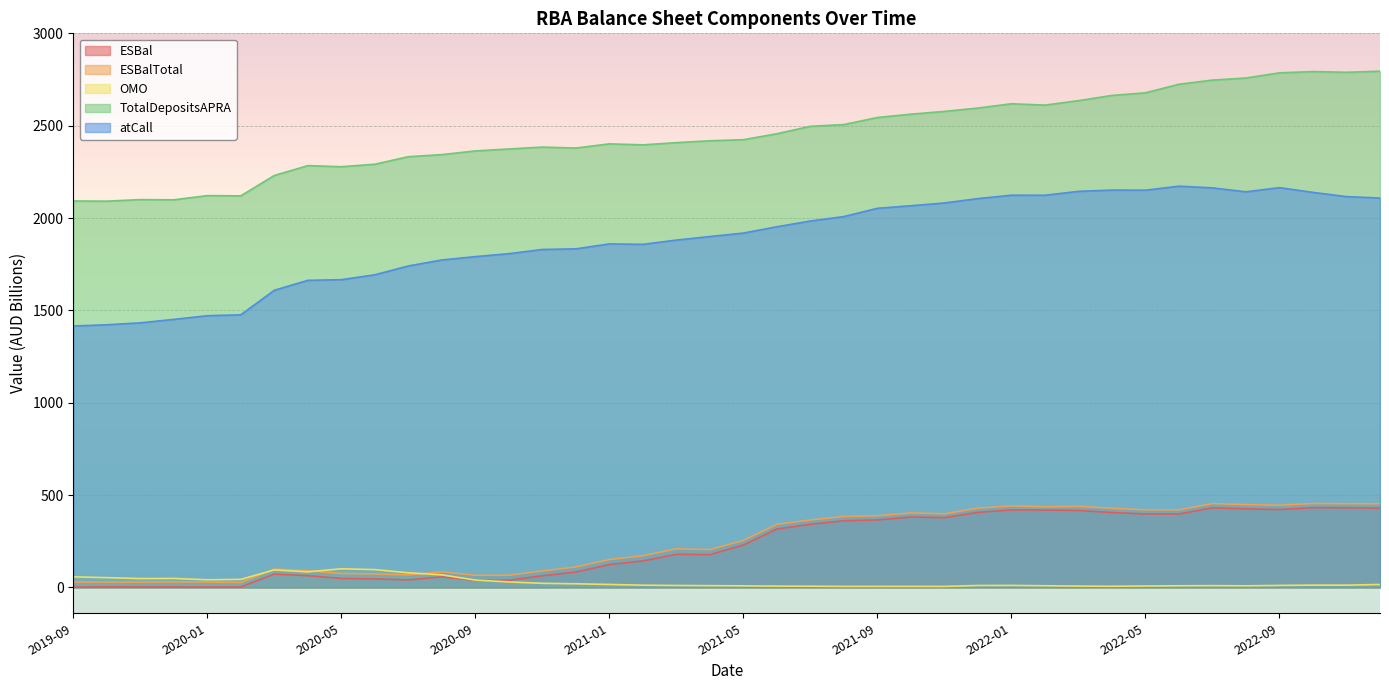

At which label does atCall reach its peak?

2022-06-30